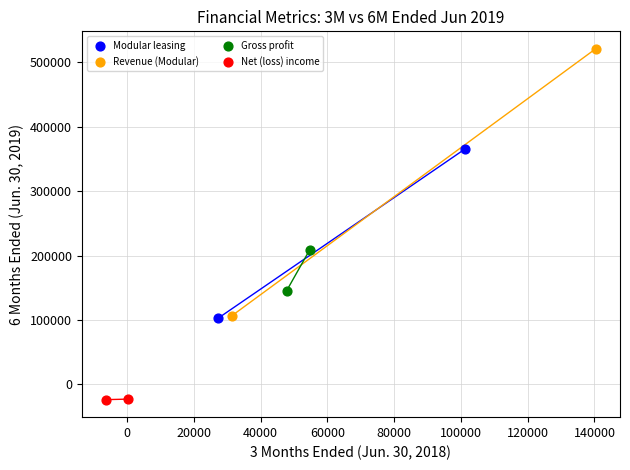

Which series reaches the maximum Y coordinate?

Revenue (Modular)